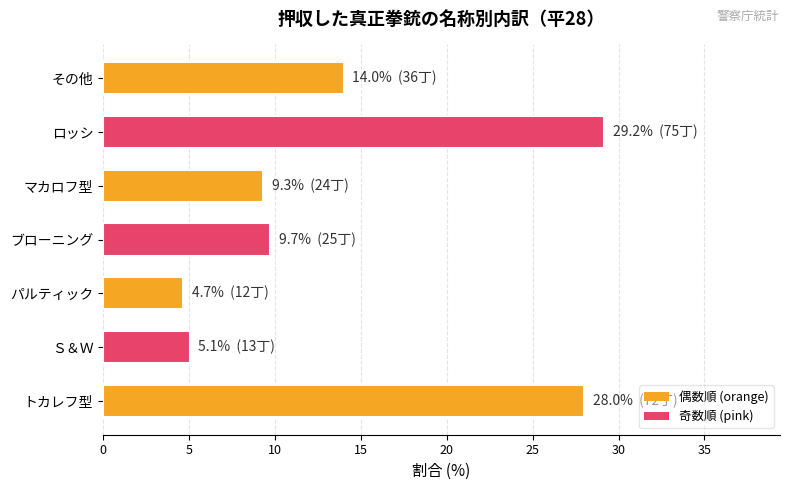

What is the difference between the second highest and minimum values?

23.3